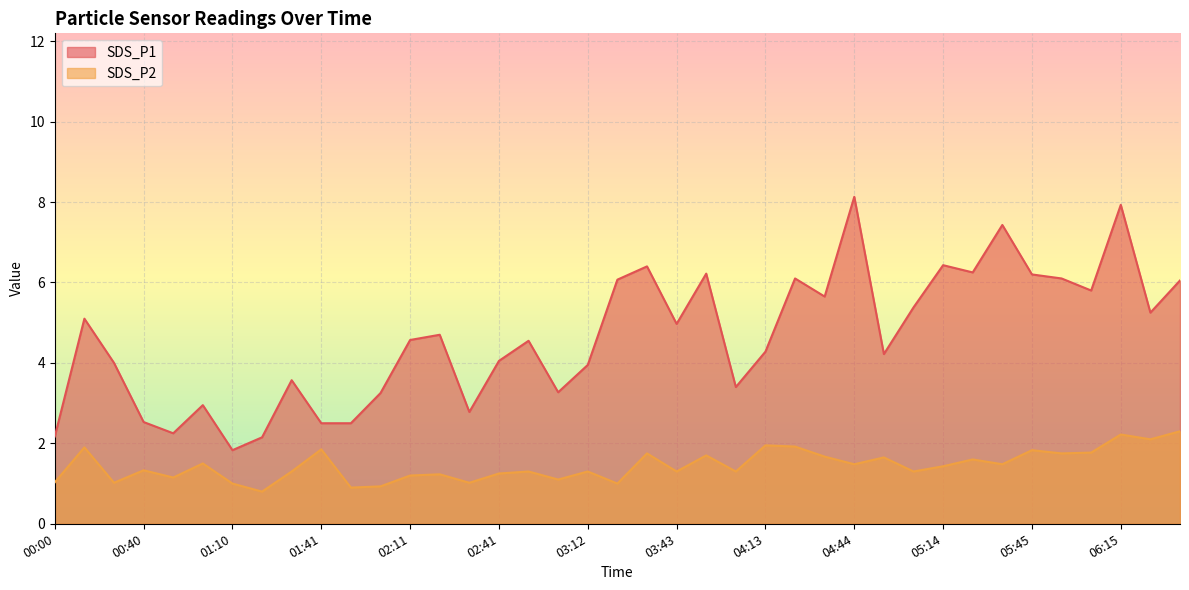

At which category does SDS_P2 reach its first local valley?

00:30